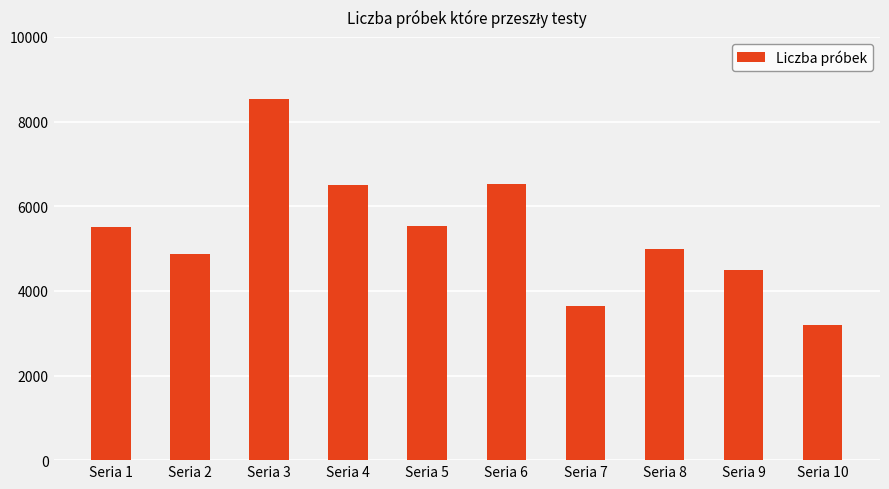

What is the change in value from Seria 9 to Seria 10?

-1300